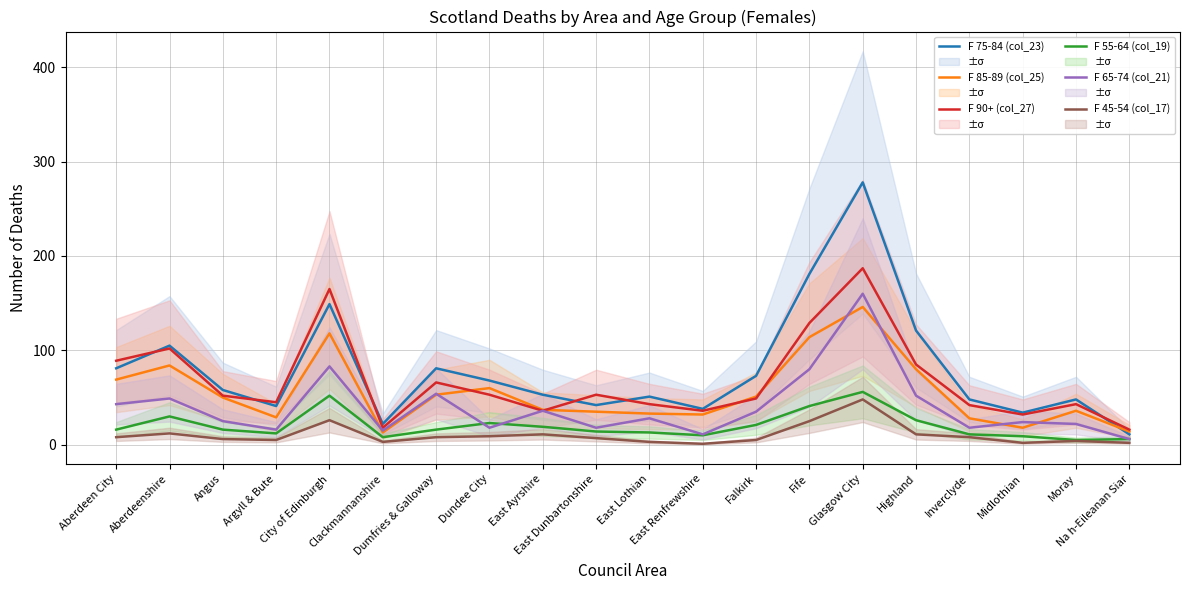

What is the difference between the second highest and minimum values in the F 55-64 (col_19) series?

47